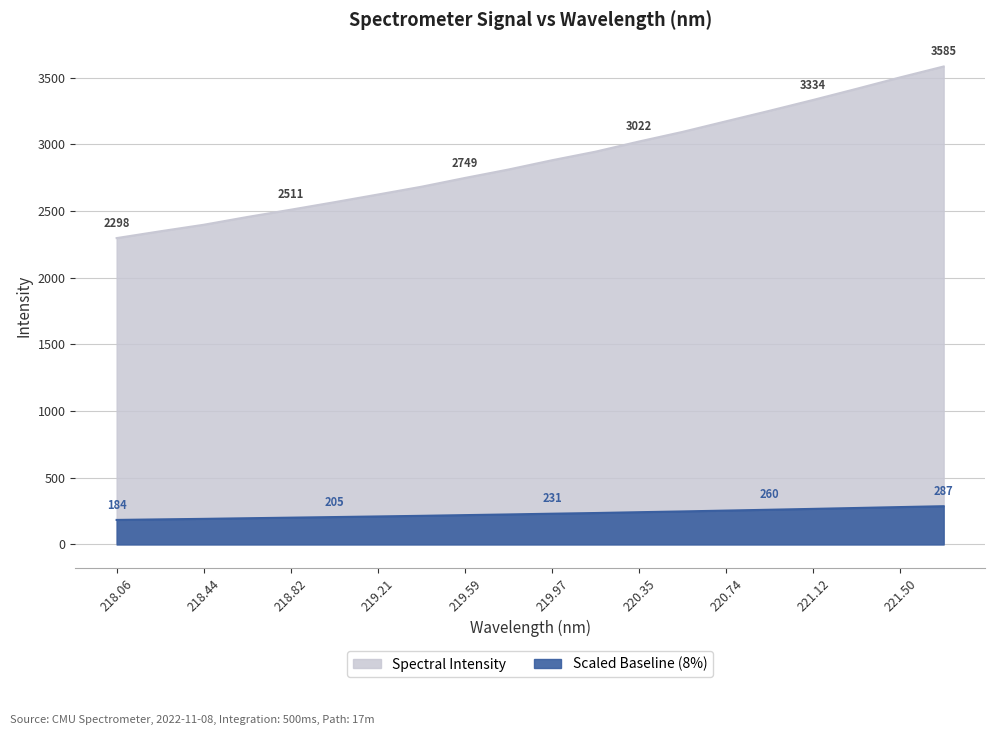

What is the label of the 9th point from the right?

220.1623